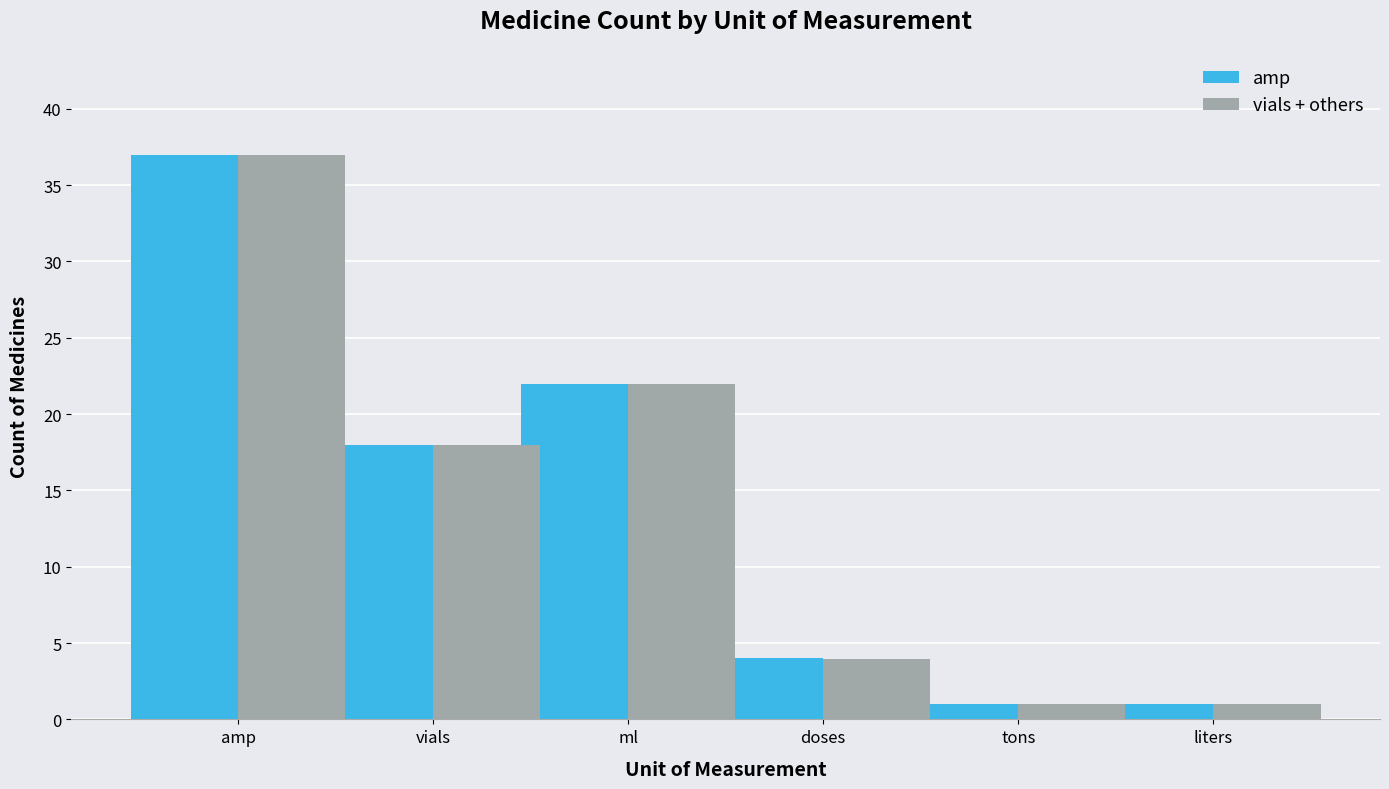

Reading right to left, transcribe all the data shown in this chart.

amp: liters=1.0	tons=1.0	doses=4.0	ml=22.0	vials=18.0	amp=37.0
vials + others: liters=1.0	tons=1.0	doses=4.0	ml=22.0	vials=18.0	amp=37.0